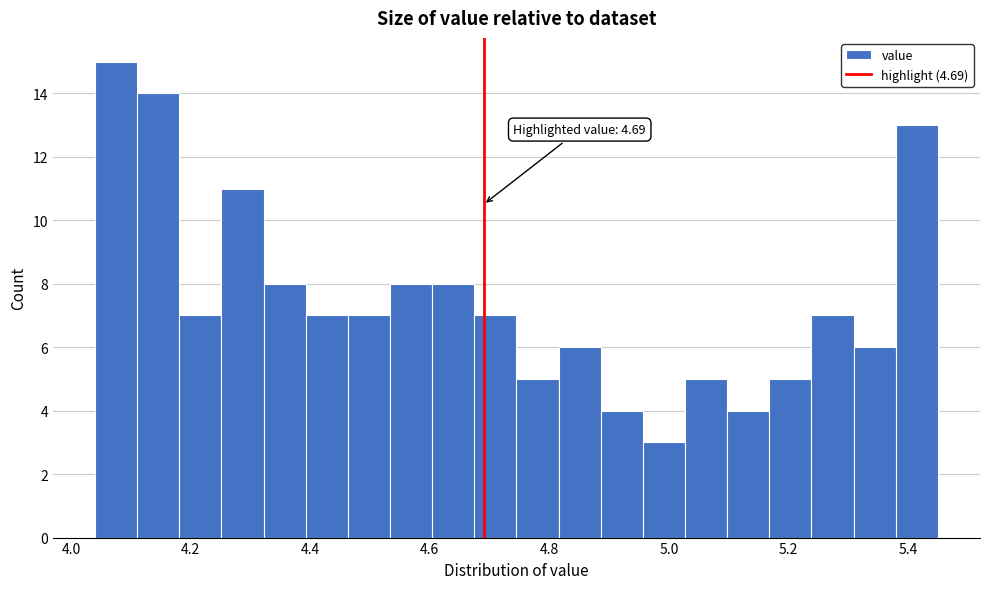

Around what value on the x-axis is the tallest bar? Give the approximate position of its centre, as read against the axis.

4.08